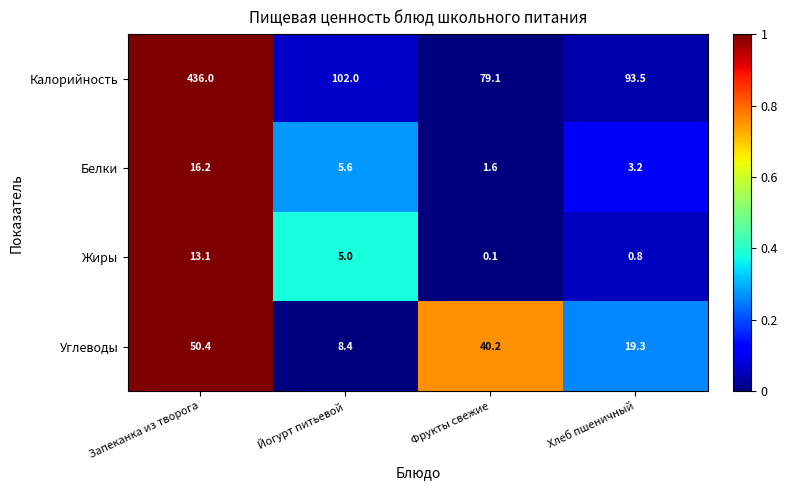

What is the average value of the Калорийность series?

177.7